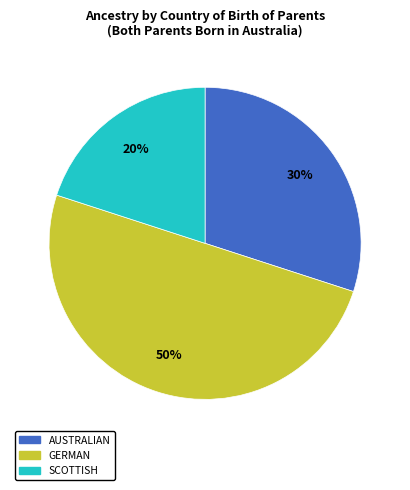

To the nearest percent, what is the average slice percentage?

33%